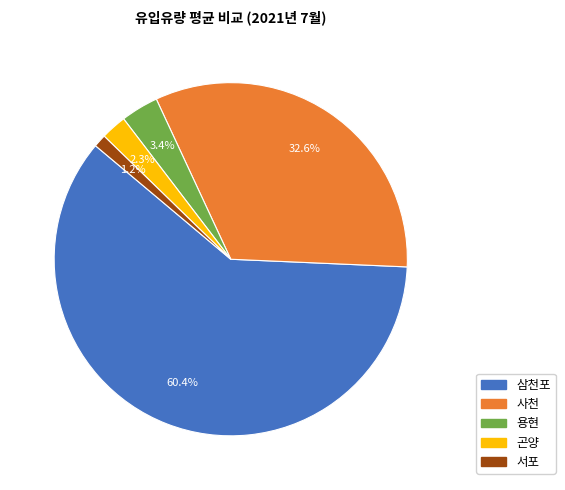

To the nearest percent, what portion does 삼천포 represent?

60%